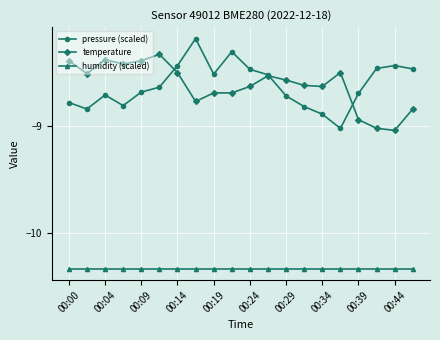

Which series has the largest range (max minus min)?

pressure (scaled)